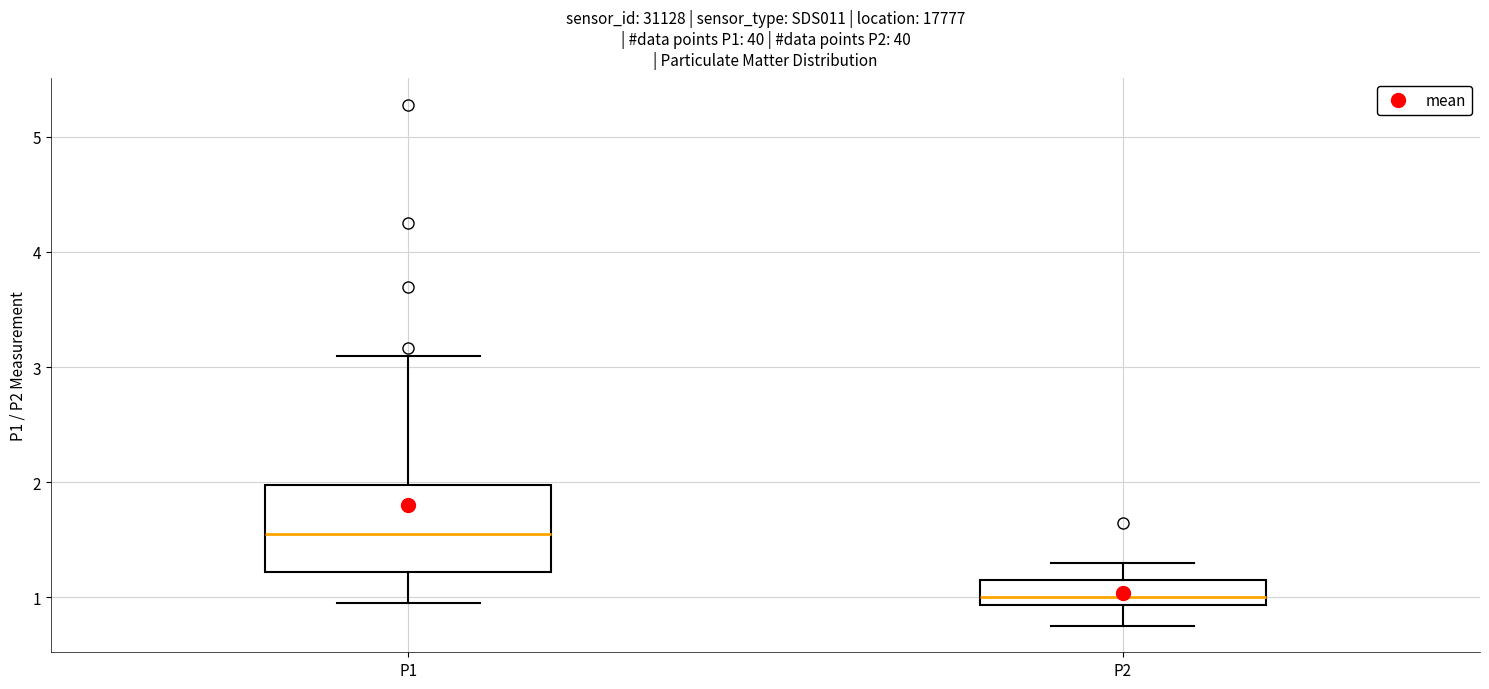

Comparing the boxes themselves (not the whiskers), which one is the tallest?

P1